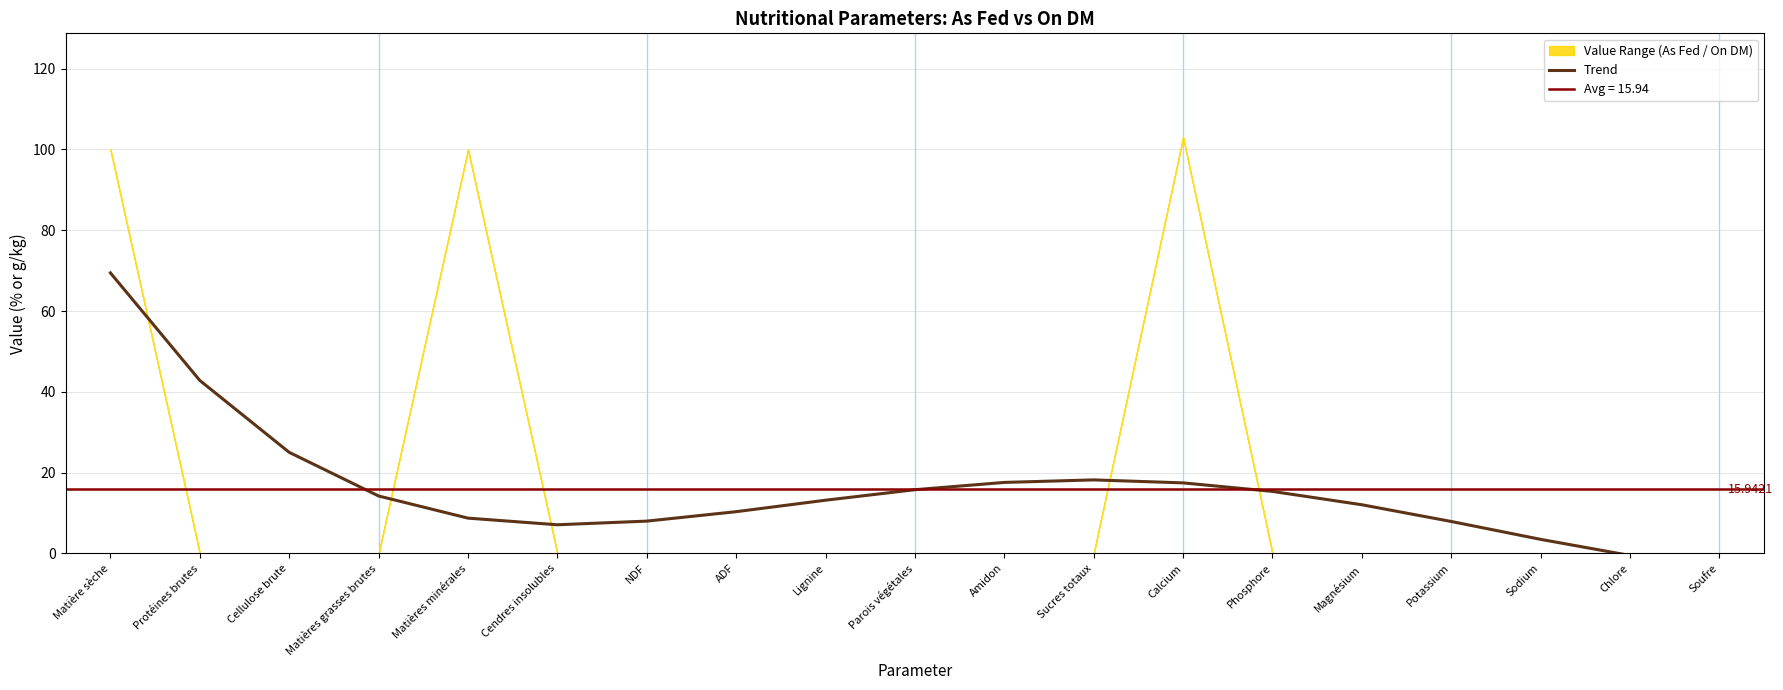

How many interior local peaks (higher than both neighbors) does the data have?

1